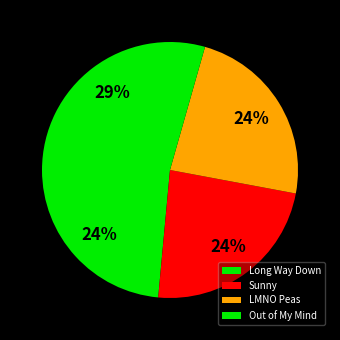

How many segments does this pie chart have?

4